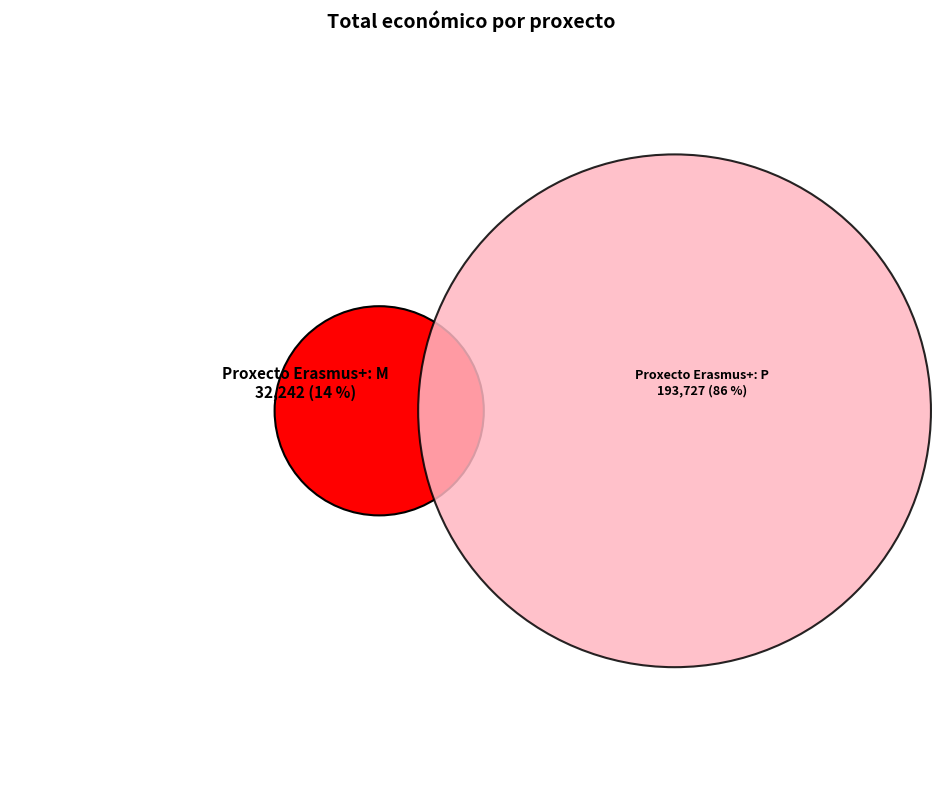

What is the total percentage of Proxecto Erasmus+: Plataforma de aprendizaxe and Proxecto Erasmus+: Mozos Agricultores?

100.0%